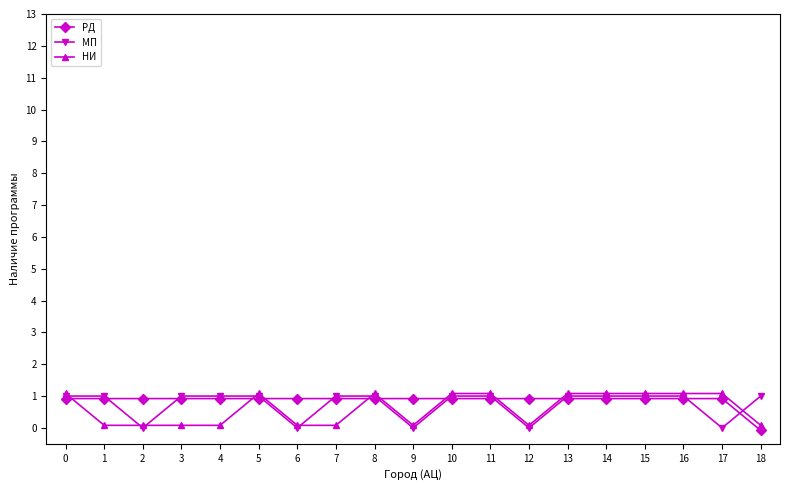

What is the value of the РД point at the 8th from the left?

0.9